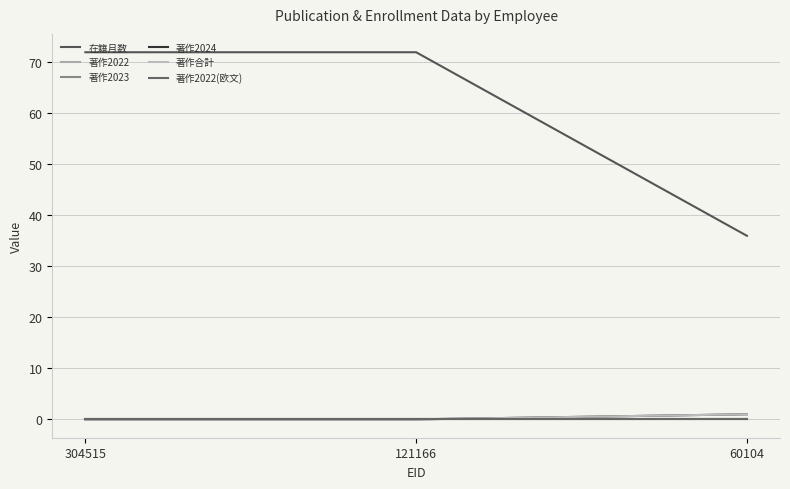

Which series changed the most between 121166 and 60104?

在籍月数